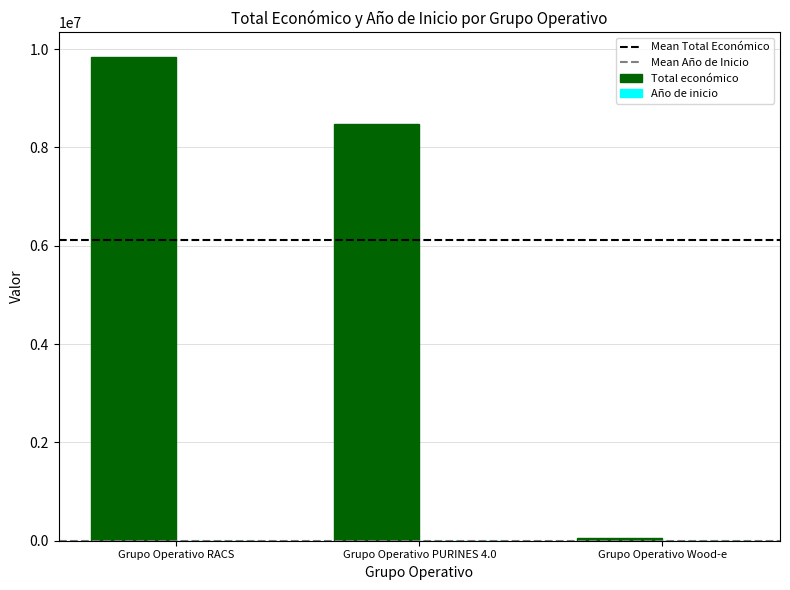

Which label corresponds to the largest value in the chart?

Grupo Operativo RACS